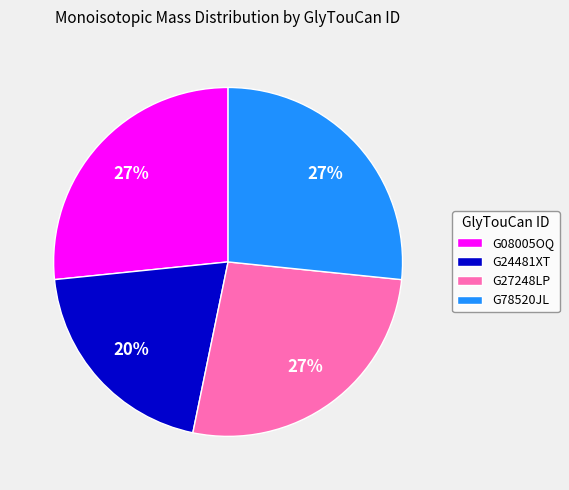

How many segments does this pie chart have?

4